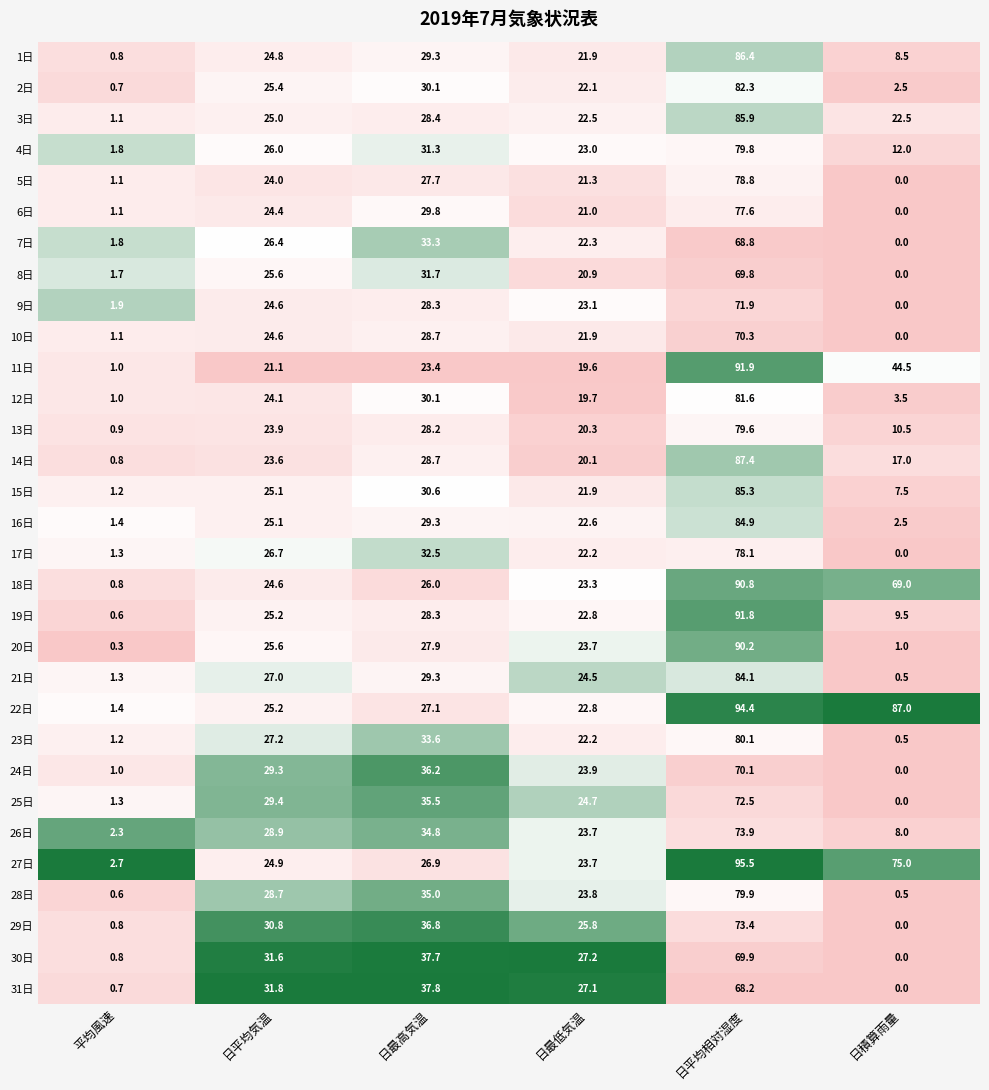

Which series has the largest total across all categories?

22日